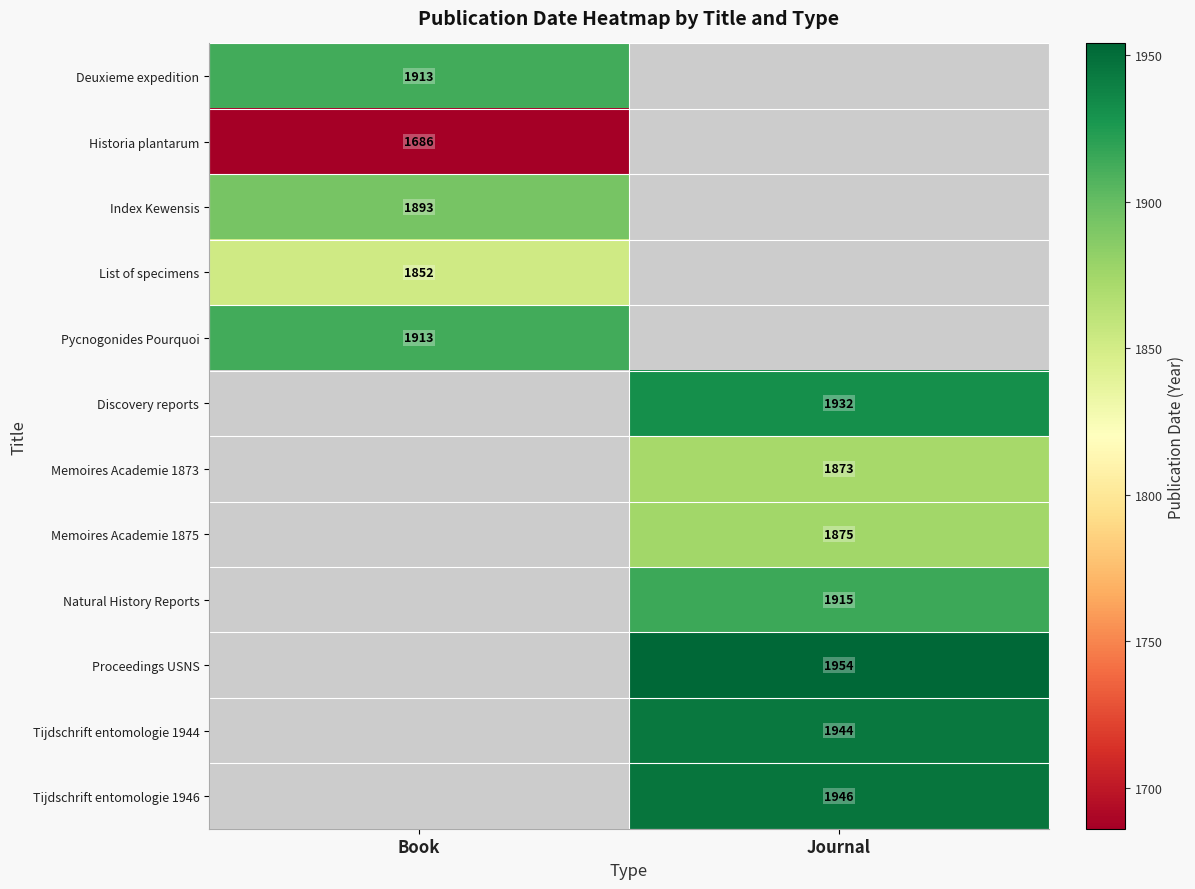

How many categories are shown in the chart?

2